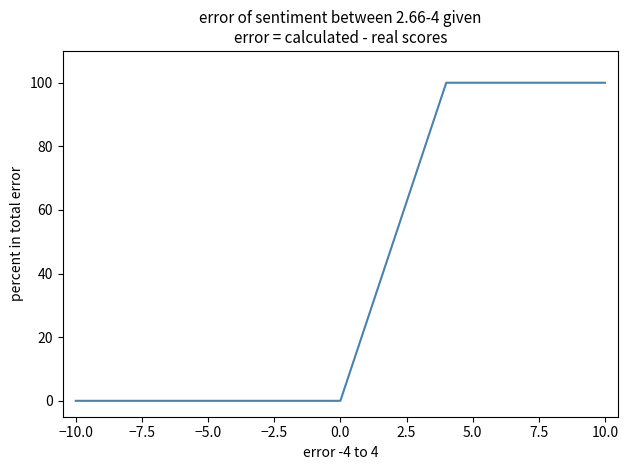

The value at 7.5 is 179. True or false?

False